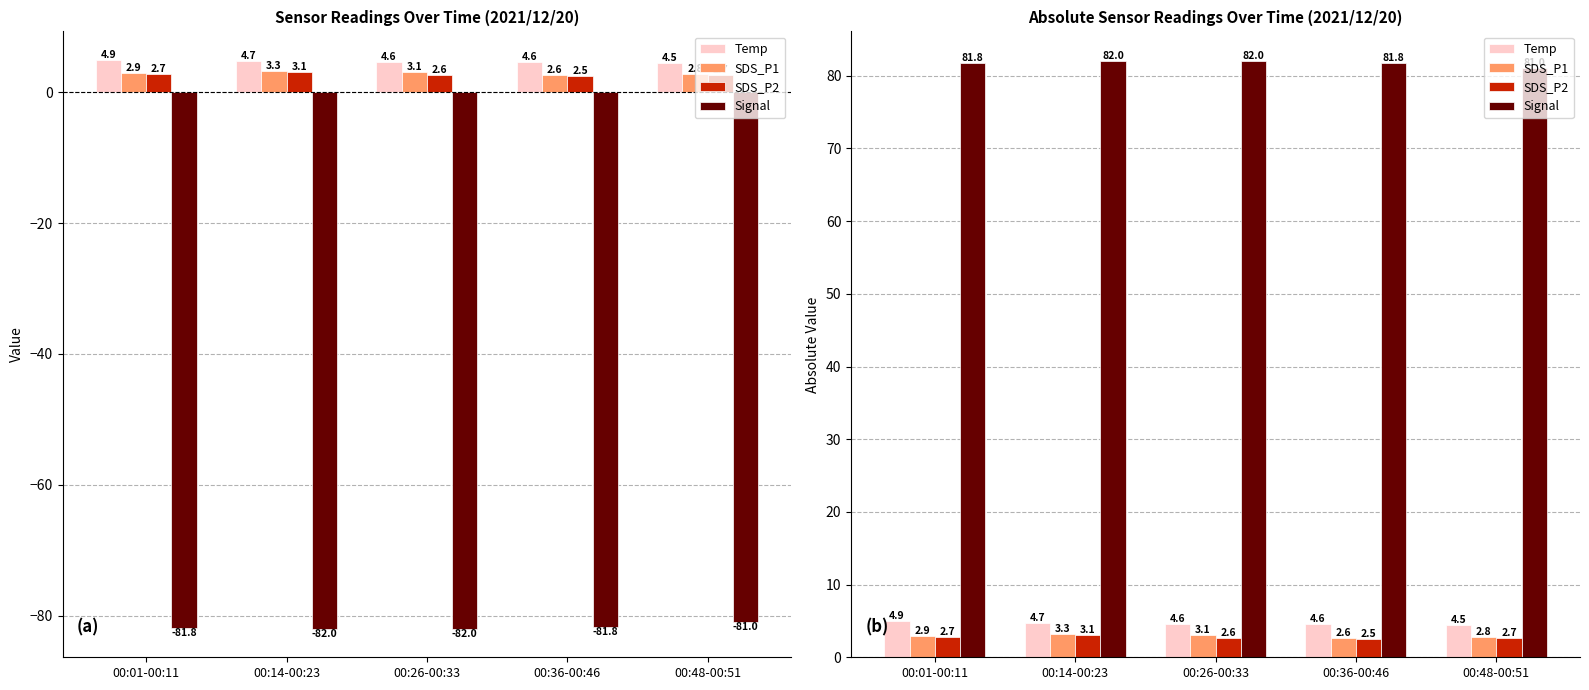

At which category does the chart reach its minimum across all series?

00:36-00:46